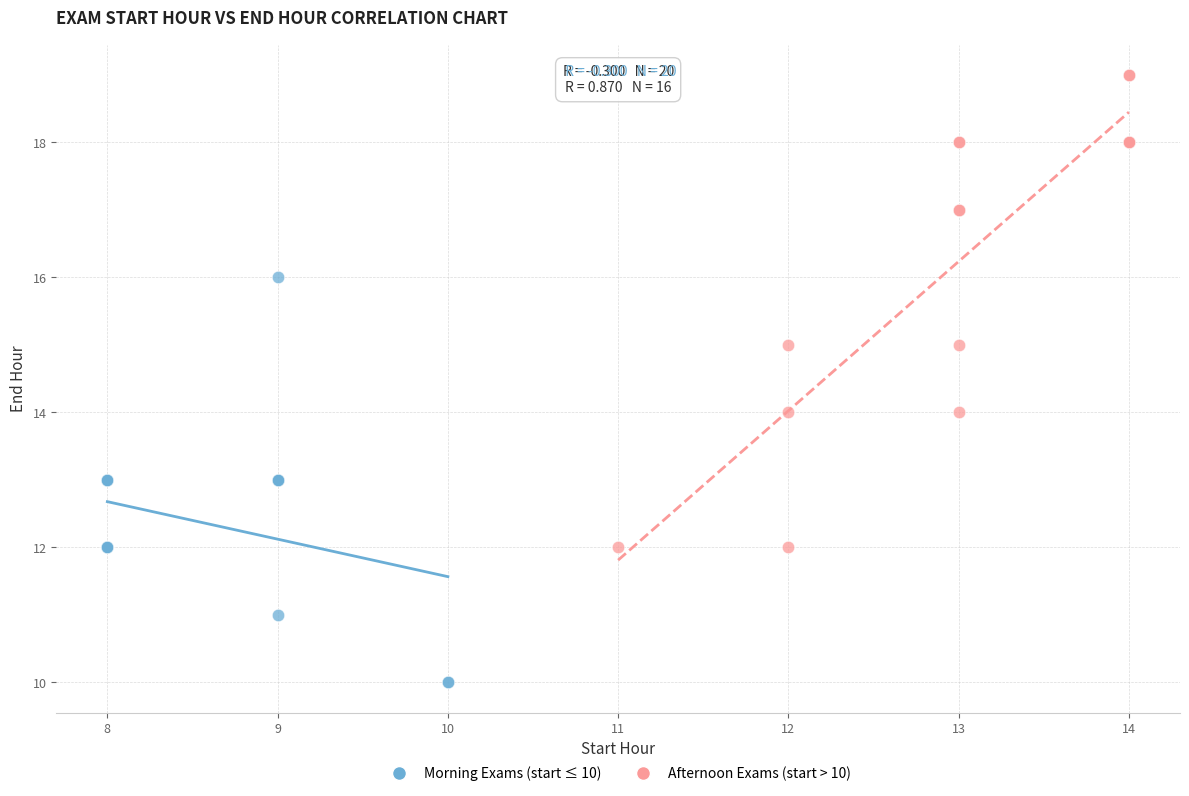

Which series reaches the maximum Y coordinate?

Afternoon Exams (start > 10)